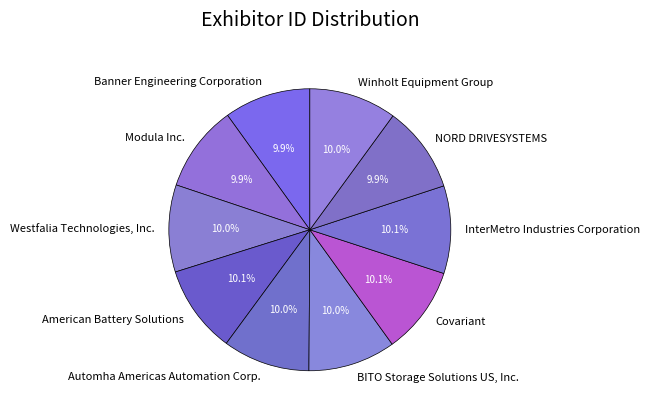

True or false: Winholt Equipment Group accounts for 10% of the total.

True